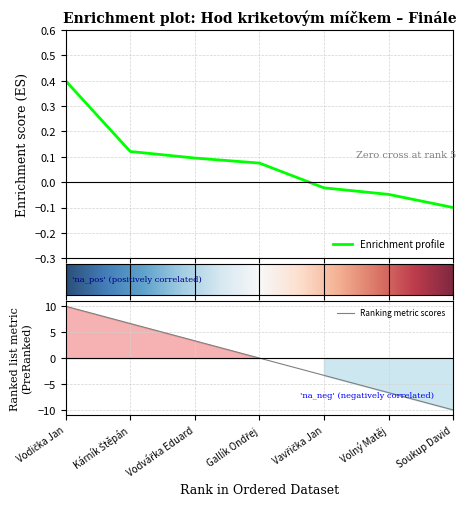

How many categories are shown in the chart?

7